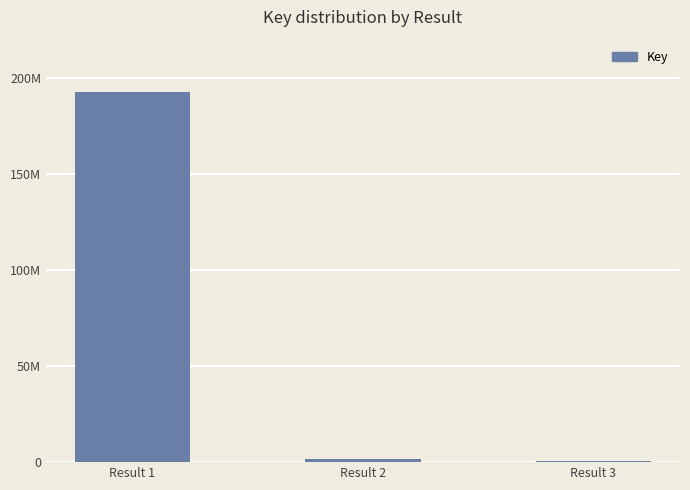

Reading right to left, list all the values displayed in this chart.

Result 3=702730	Result 2=1547886	Result 1=192962264